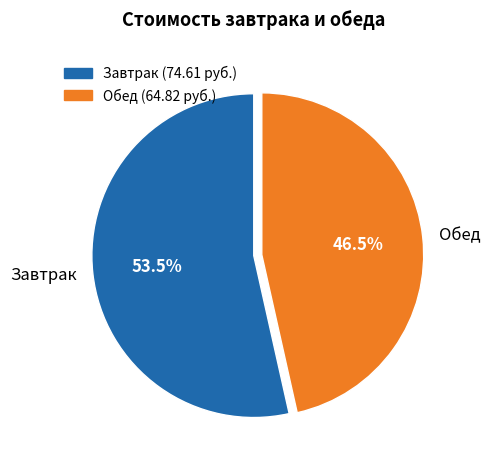

Between Обед and Завтрак, which is larger?

Завтрак